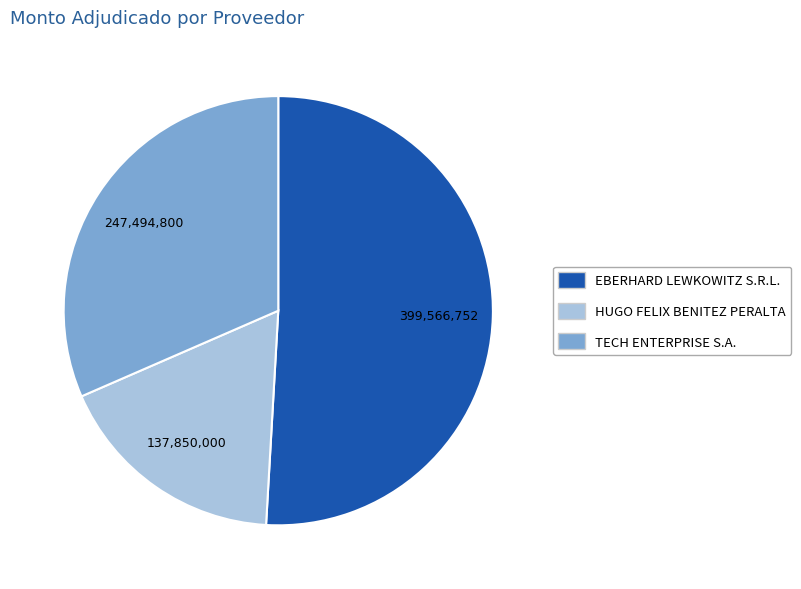

What is the smallest slice in the pie chart?

HUGO FELIX BENITEZ PERALTA